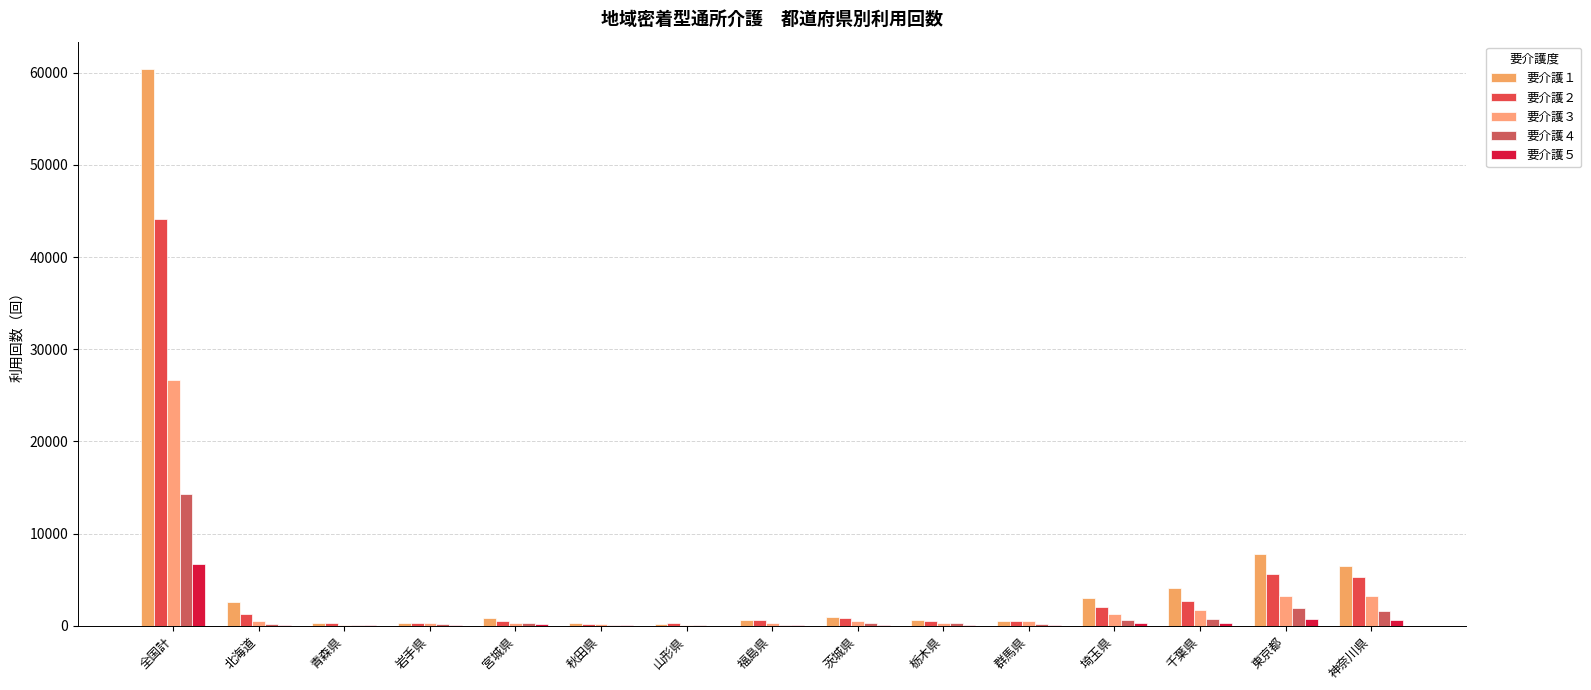

What is the difference between the highest and lowest values at 東京都?

7004